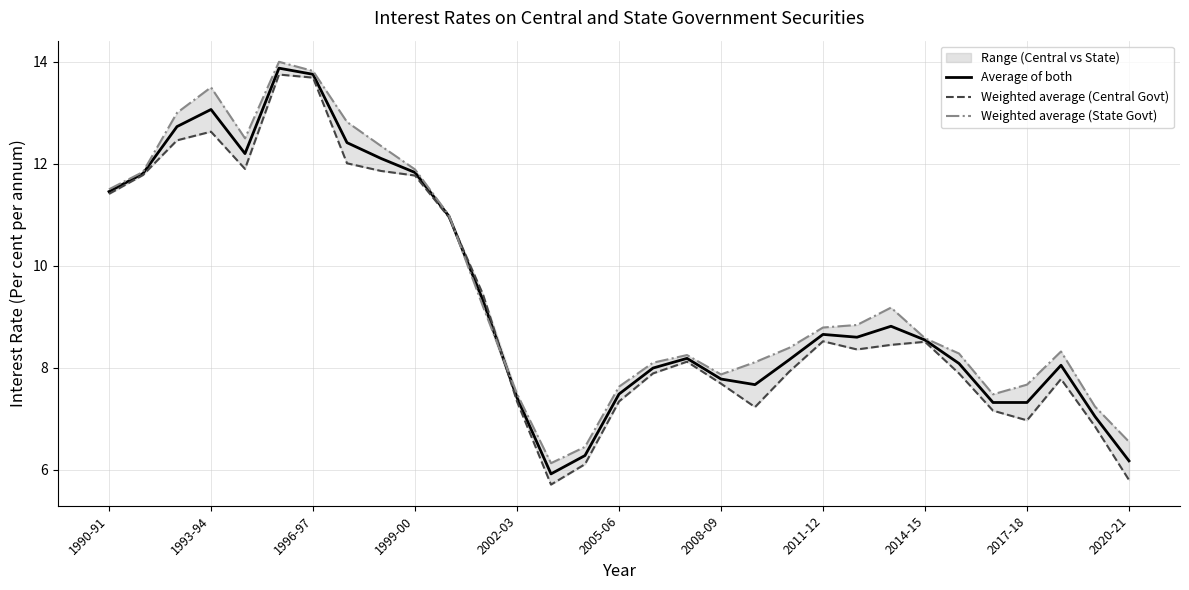

How many data points in Weighted average (Central Govt) are above 8?

17